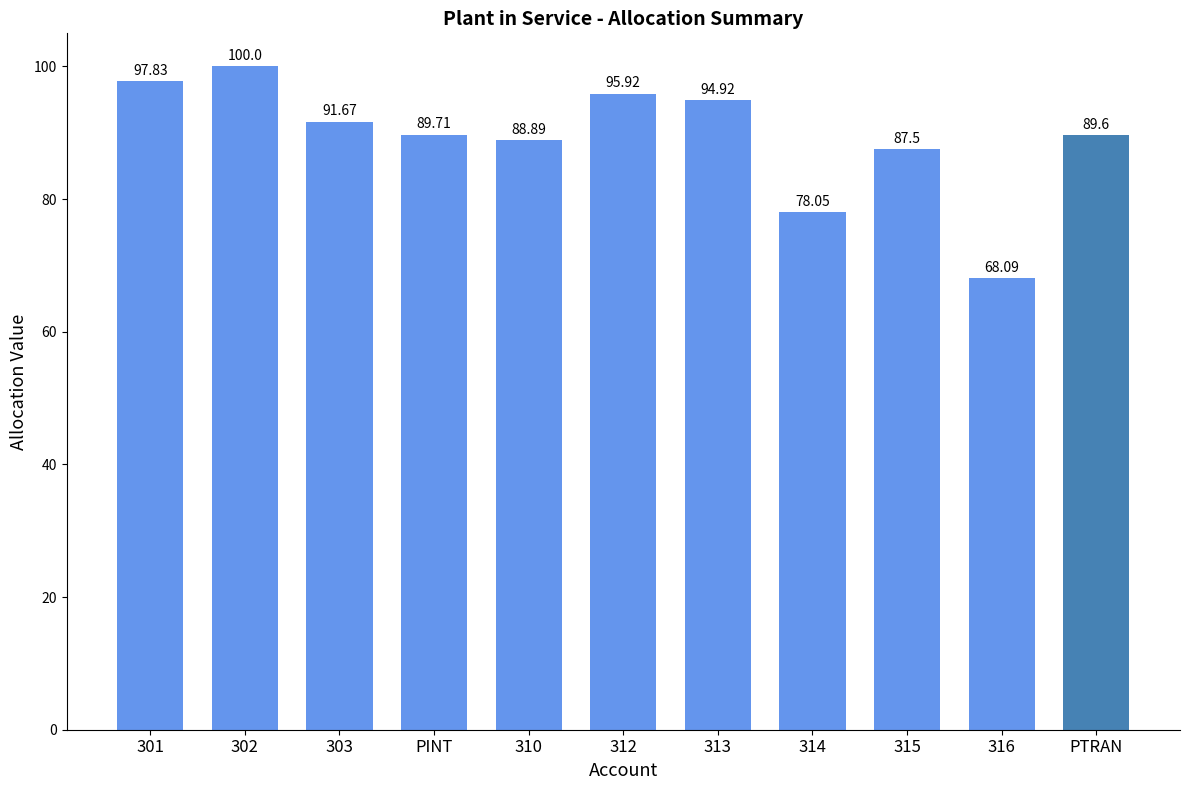

Are the bars horizontal?

No